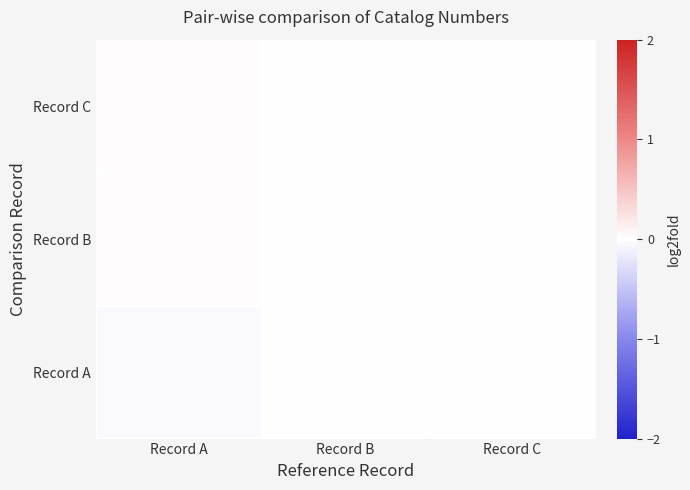

Reading left to right, transcribe all the data shown in this chart.

Record C: Record A=0.0	Record B=0.0	Record C=0.0
Record B: Record A=0.0	Record B=0.0	Record C=0.0
Record A: Record A=-0.0	Record B=0.0	Record C=0.0